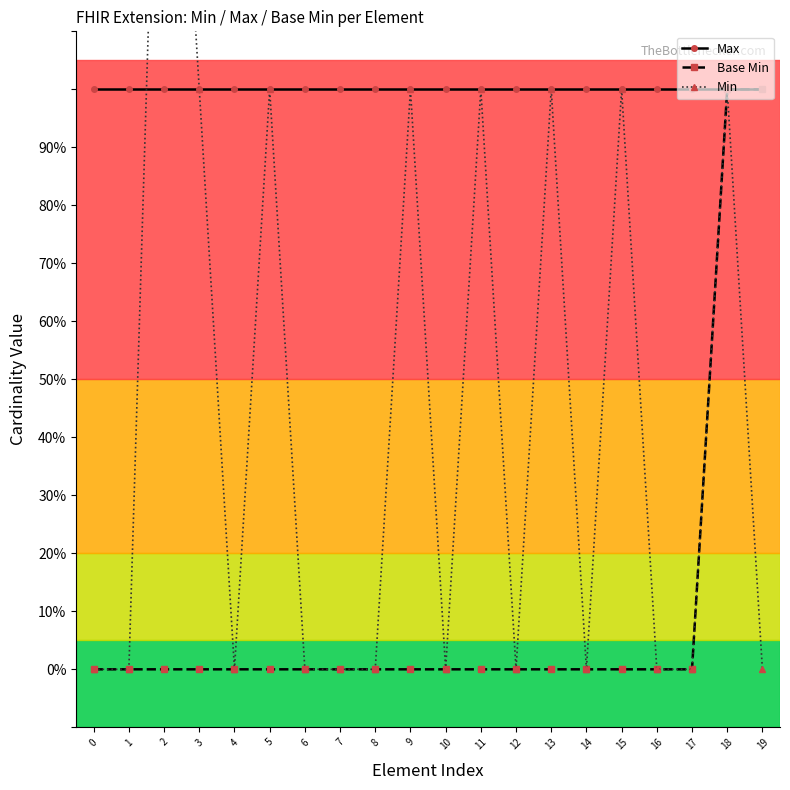

The Base Min series shows 1 at 18. True or false?

True